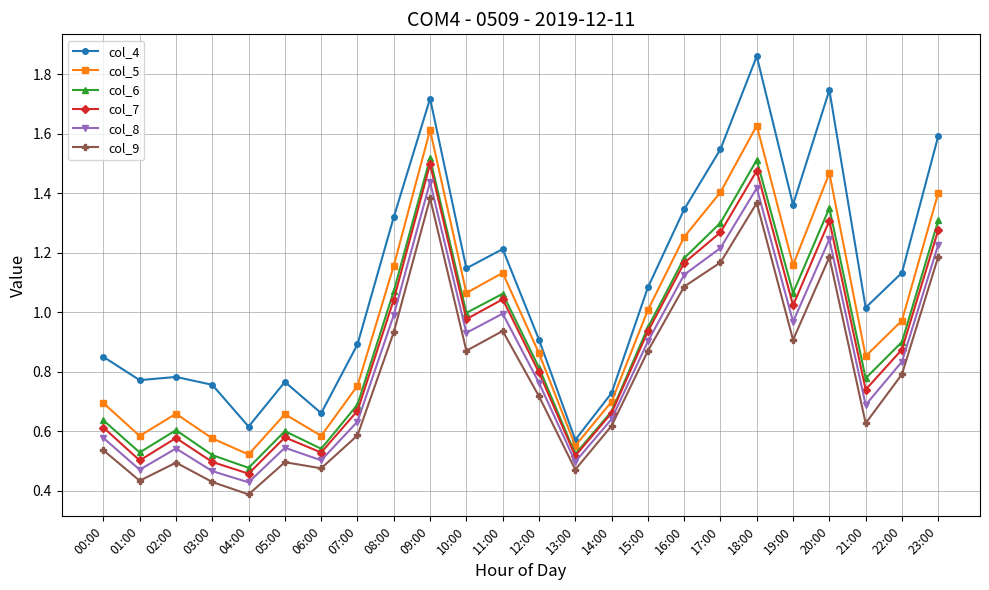

True or false: col_7 and col_9 cross at least once.

False